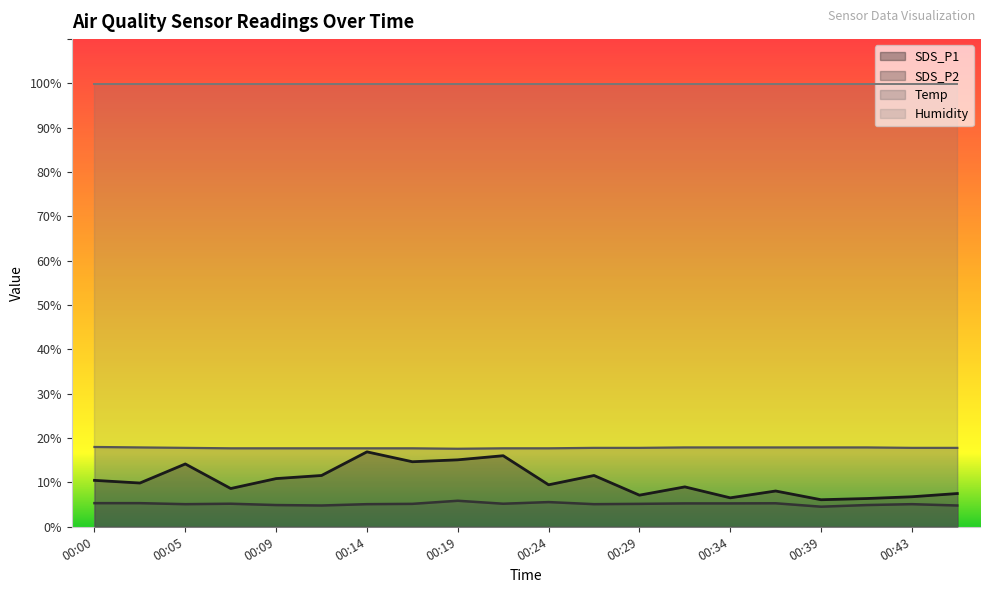

In SDS_P1, how many points are higher than both neighbors (excluding endpoints)?

6